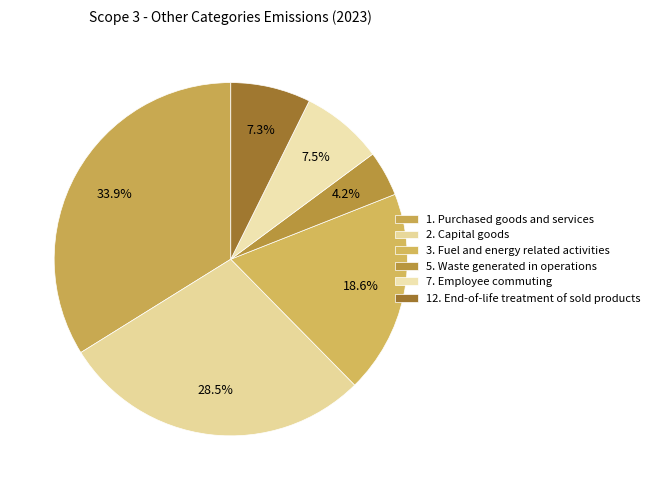

To the nearest percent, what is the difference between the largest and smallest slice percentages?

30%